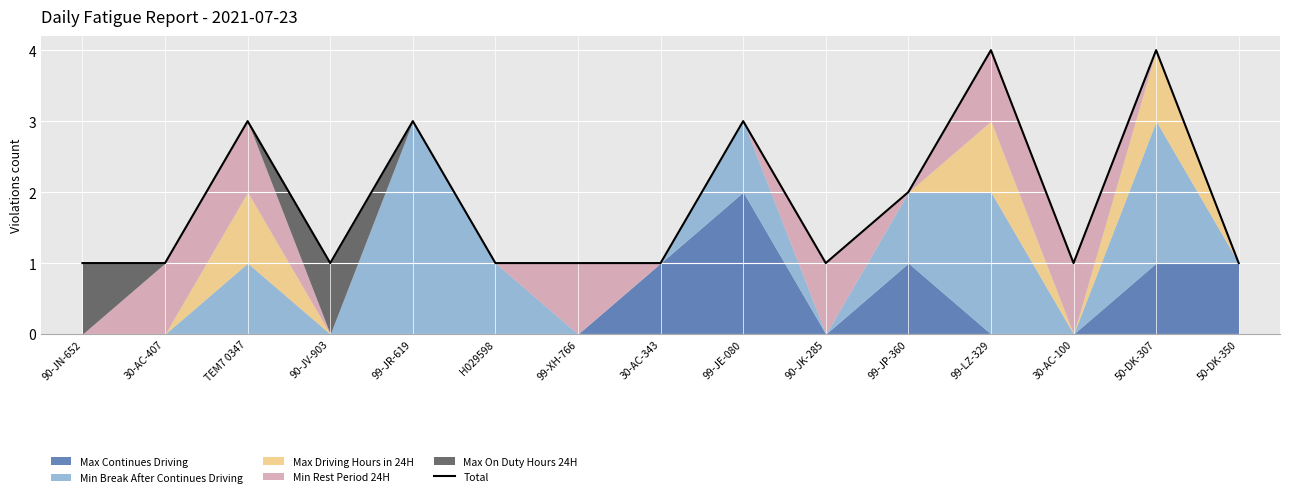

List the labels in order of value, smallest first.

90-JN-652, 30-AC-407, 90-JV-903, H029598, 99-XH-766, 30-AC-343, 90-JK-285, 30-AC-100, 50-DK-350, 99-JP-360, TEM7 0347, 99-JR-619, 99-JE-080, 99-LZ-329, 50-DK-307